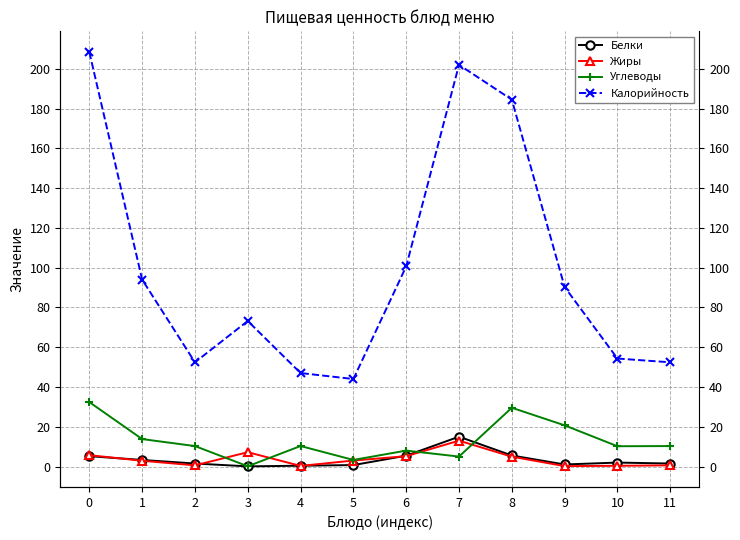

What is the average value of the Белки series?

3.5